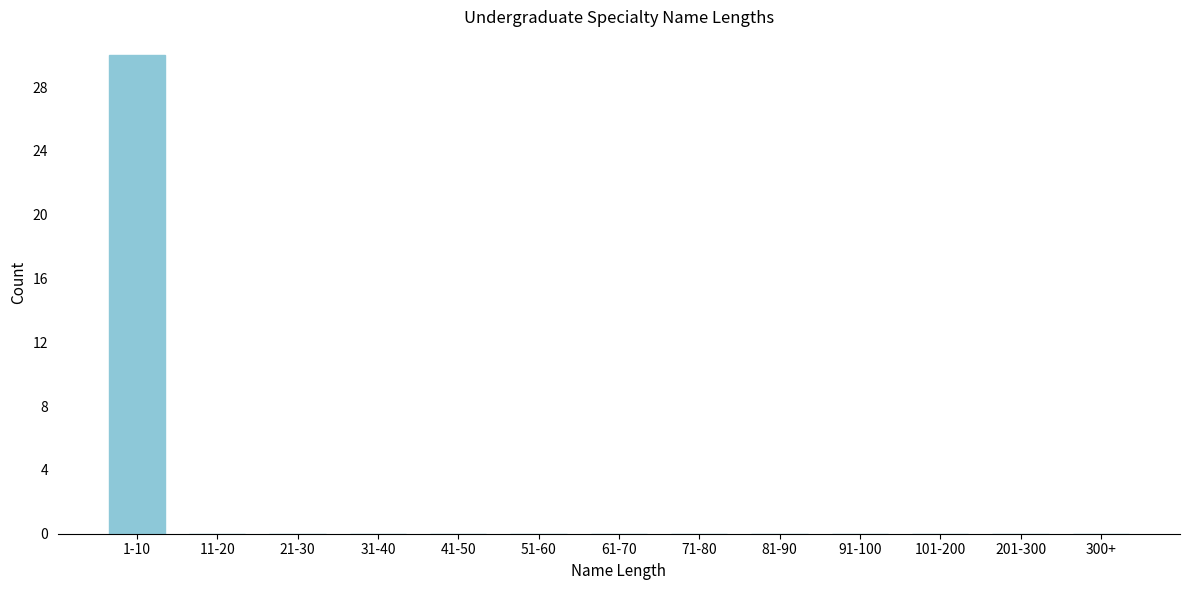

Reading left to right, transcribe all the data shown in this chart.

1-10=30	11-20=0	21-30=0	31-40=0	41-50=0	51-60=0	61-70=0	71-80=0	81-90=0	91-100=0	101-200=0	201-300=0	300+=0